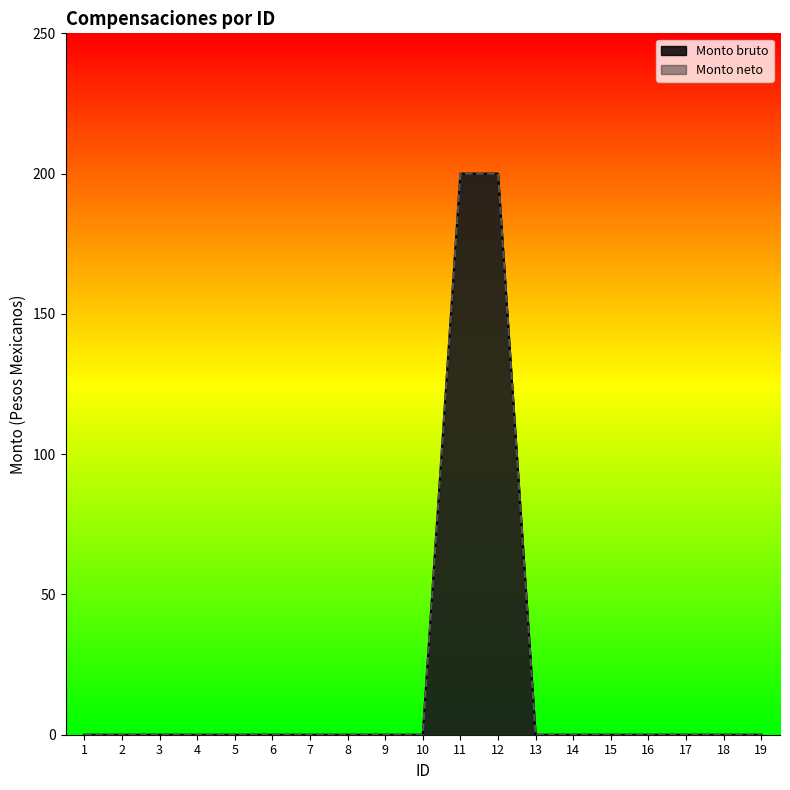

Reading left to right, transcribe all the data shown in this chart.

Monto bruto: 1=0	2=0	3=0	4=0	5=0	6=0	7=0	8=0	9=0	10=0	11=200	12=200	13=0	14=0	15=0	16=0	17=0	18=0	19=0
Monto neto: 1=0	2=0	3=0	4=0	5=0	6=0	7=0	8=0	9=0	10=0	11=200	12=200	13=0	14=0	15=0	16=0	17=0	18=0	19=0